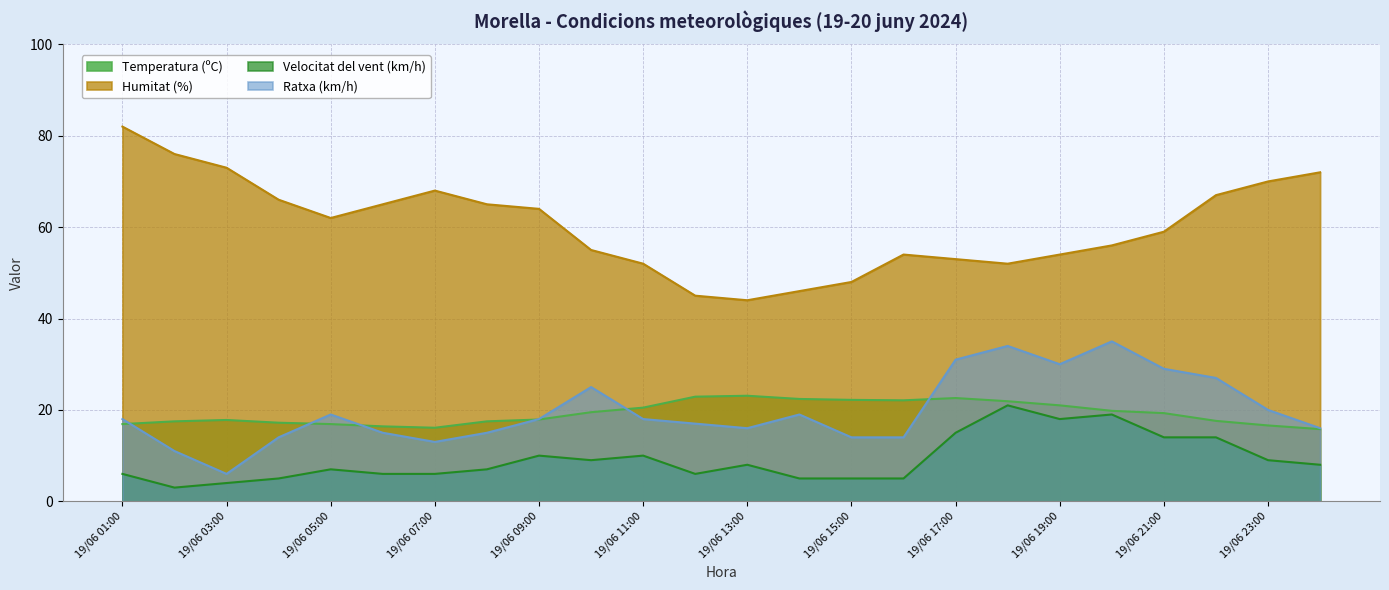

At which category is the sum across all series the highest?

19/06 20:00